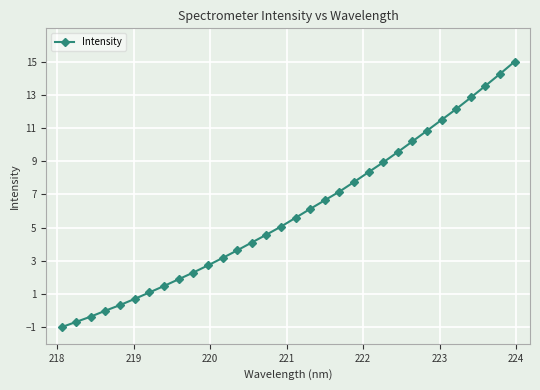

What is the sum of all values?

189.4